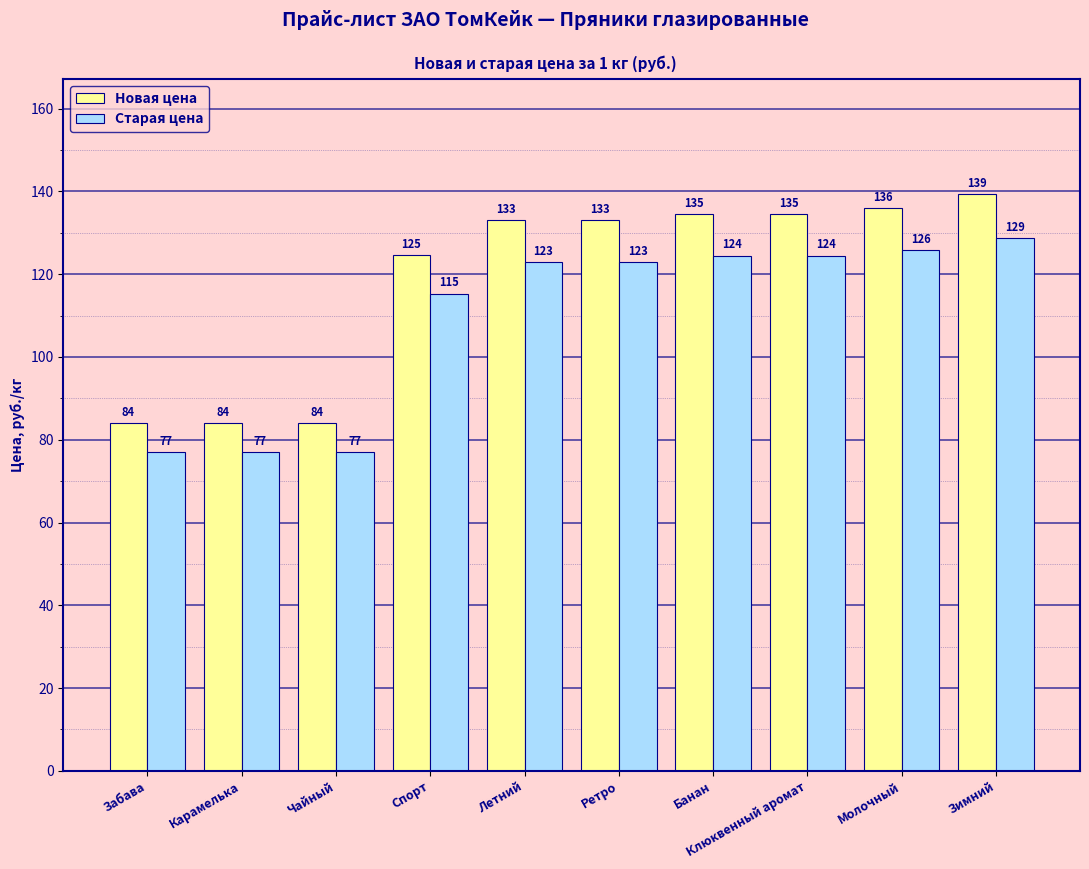

At which label is Новая цена closest to 111?

Спорт